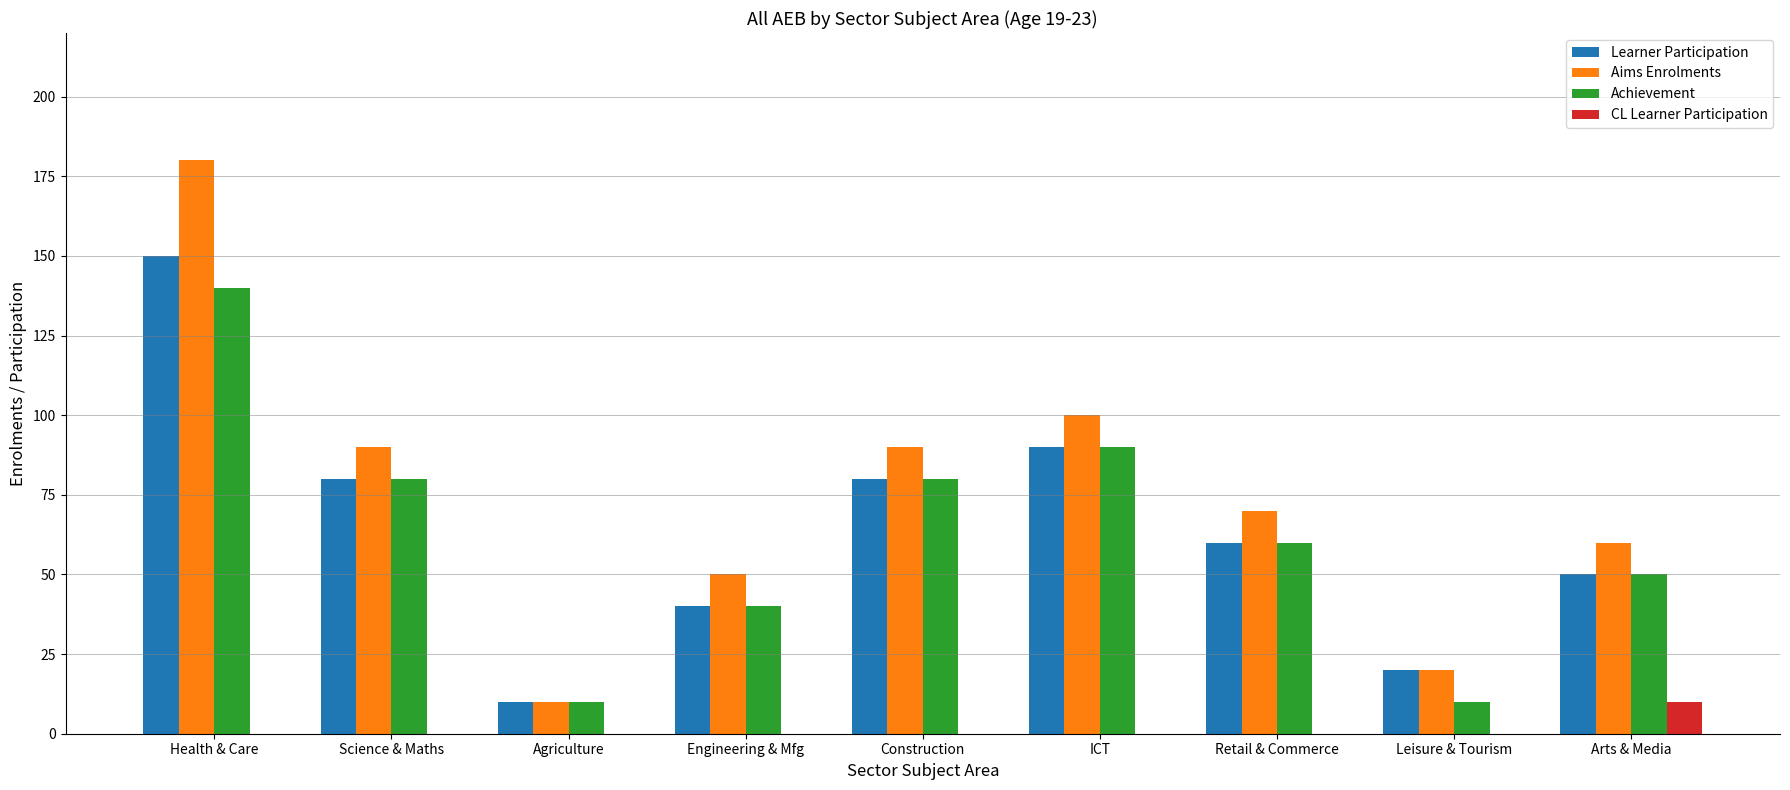

What is the total value across all series at Construction?

250